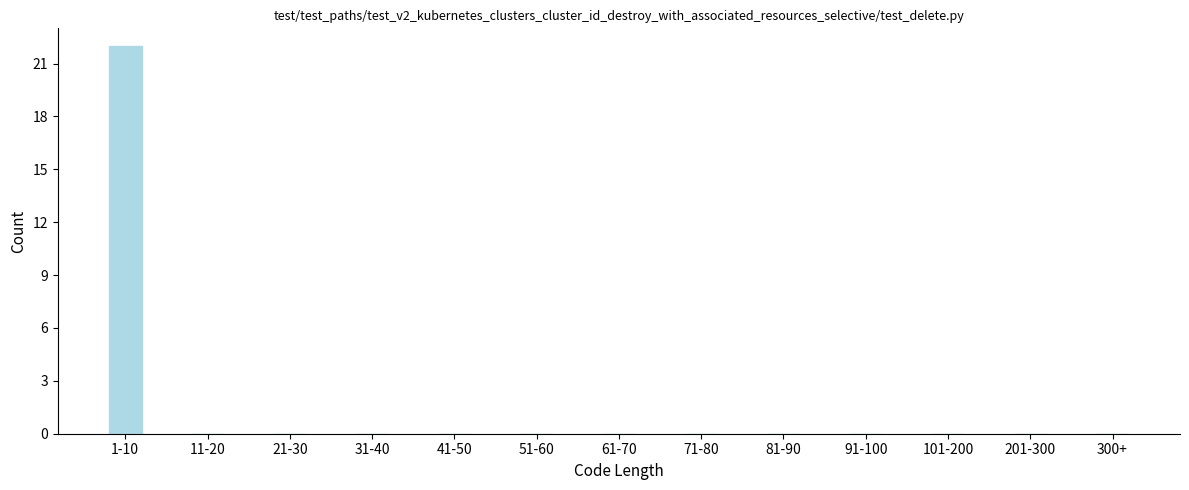

Reading right to left, extract all data points from this chart.

300+=0	201-300=0	101-200=0	91-100=0	81-90=0	71-80=0	61-70=0	51-60=0	41-50=0	31-40=0	21-30=0	11-20=0	1-10=22